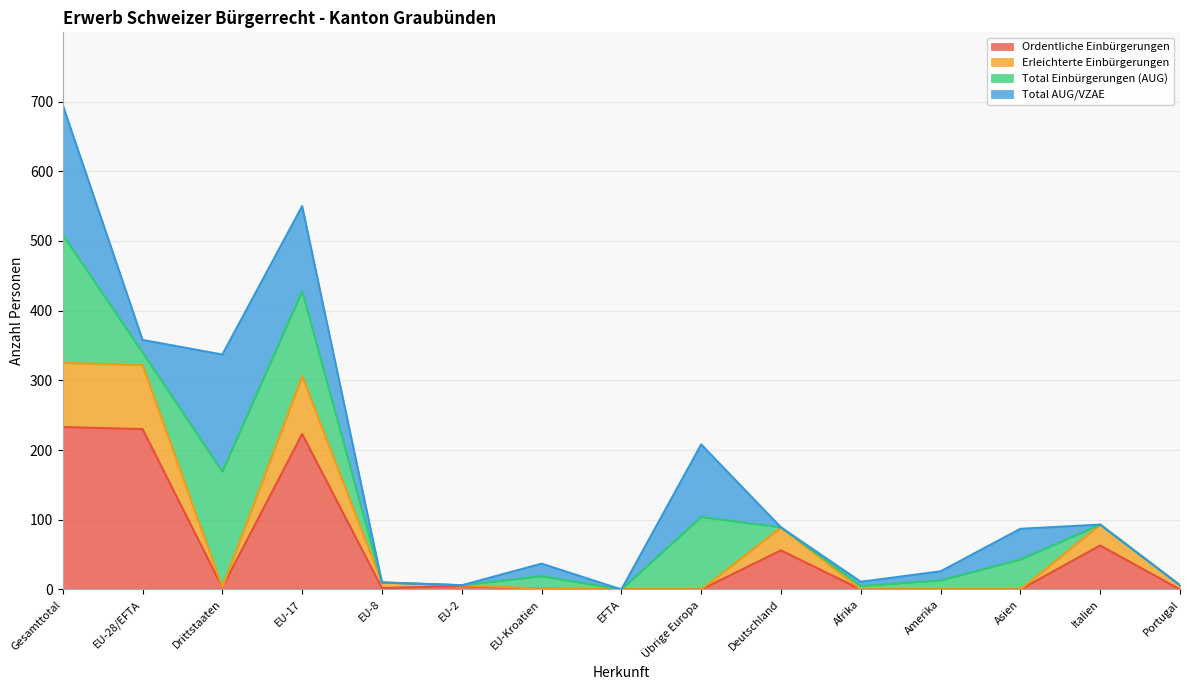

Which has a higher value, EU-17 or Amerika?

EU-17